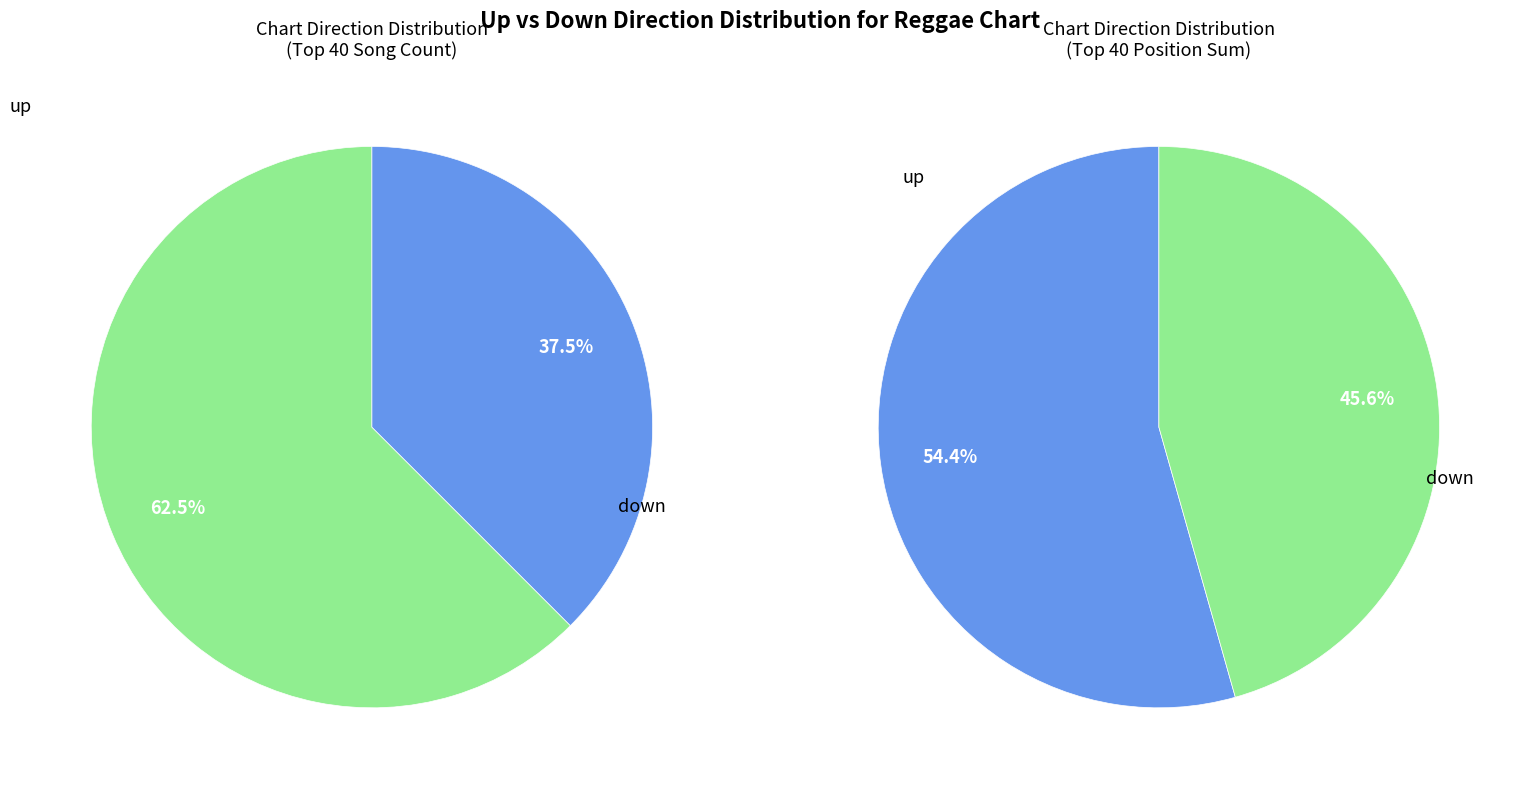

To the nearest percent, what percentage of the pie is up?

62%